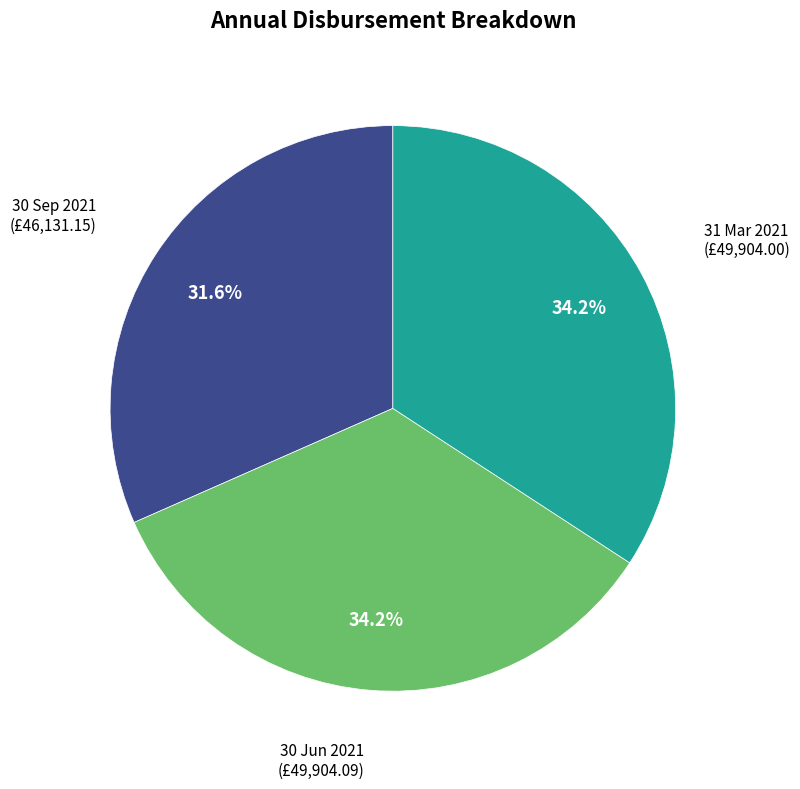

Is there any slice that represents more than half of the pie?

No